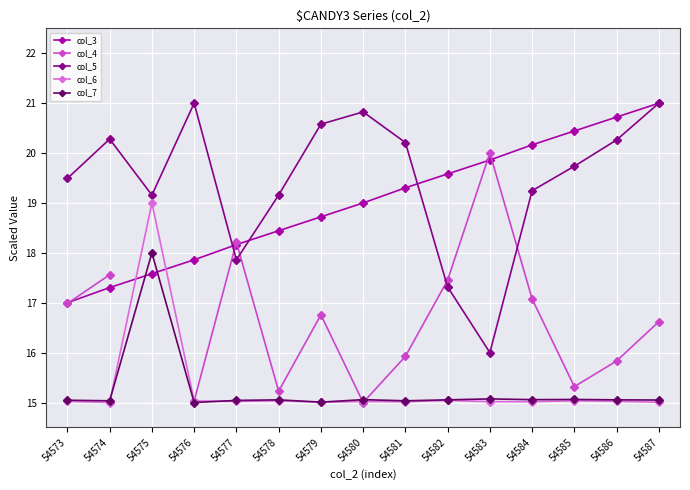

Where do col_7 and col_4 first cross each other?

54579 and 54580